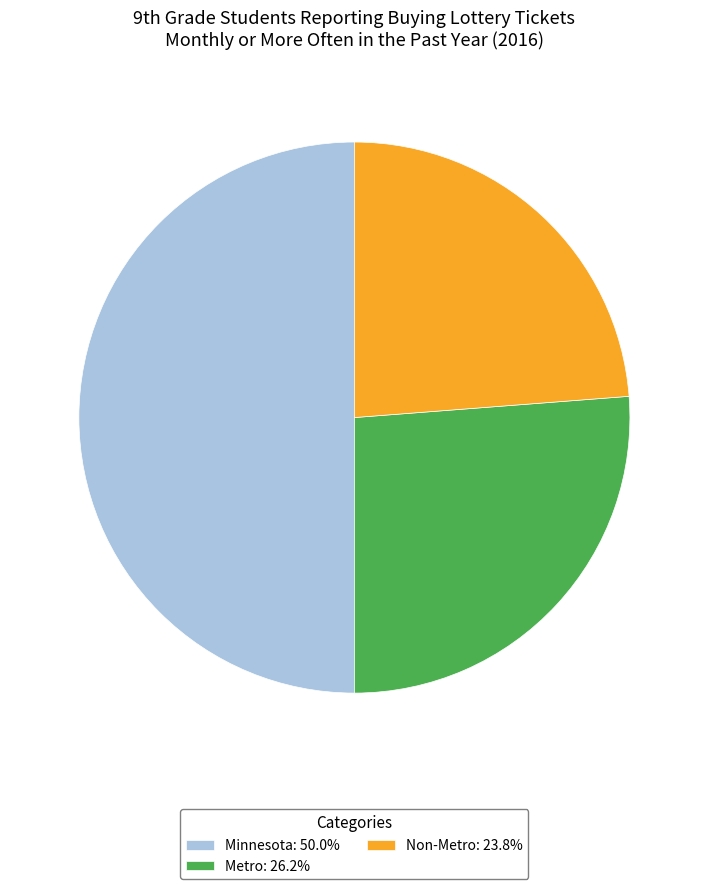

Does Metro: 26.2% represent more than half of the total?

No